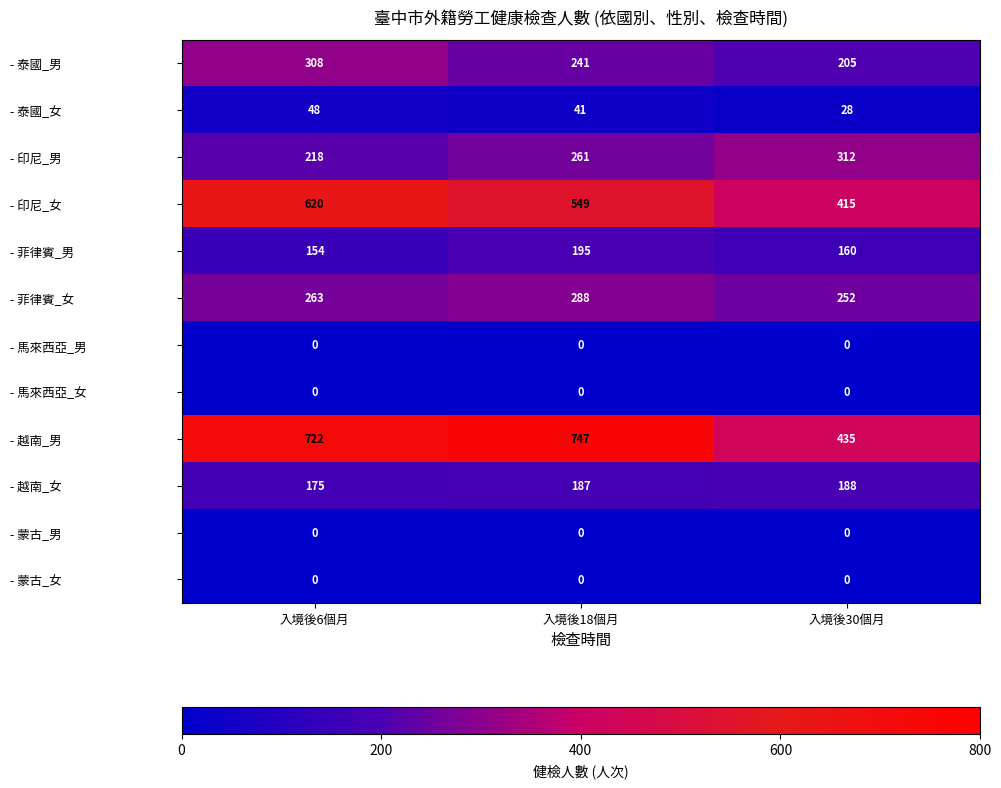

Rank the categories by - 印尼_女 value from lowest to highest.

入境後30個月, 入境後18個月, 入境後6個月